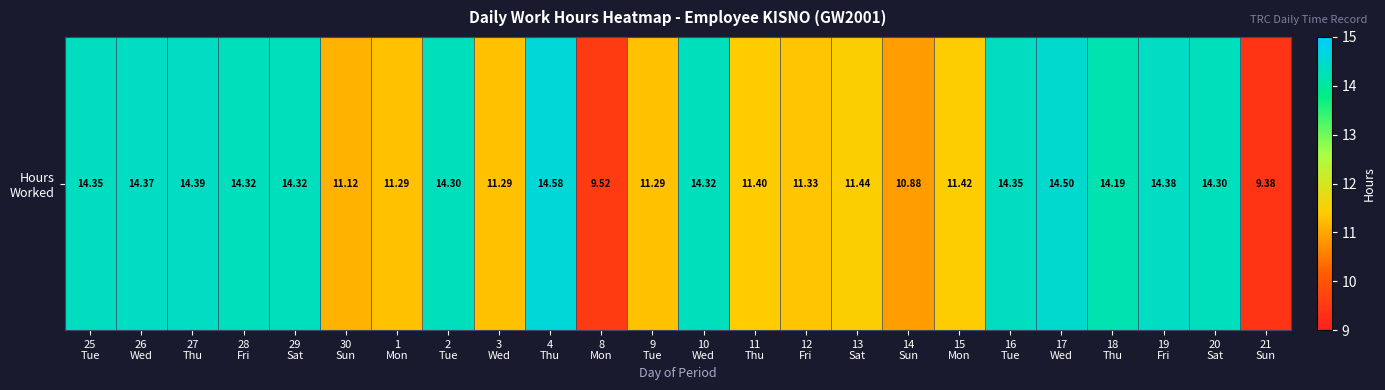

The value at 10
Wed is 3.6. True or false?

False